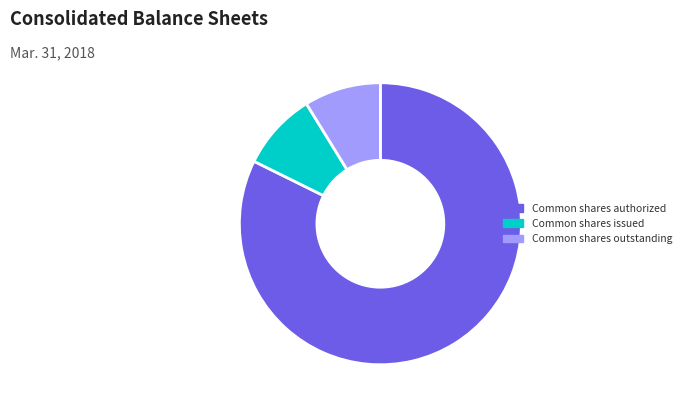

Is the sum of Common shares outstanding and Common shares issued greater than half?

No